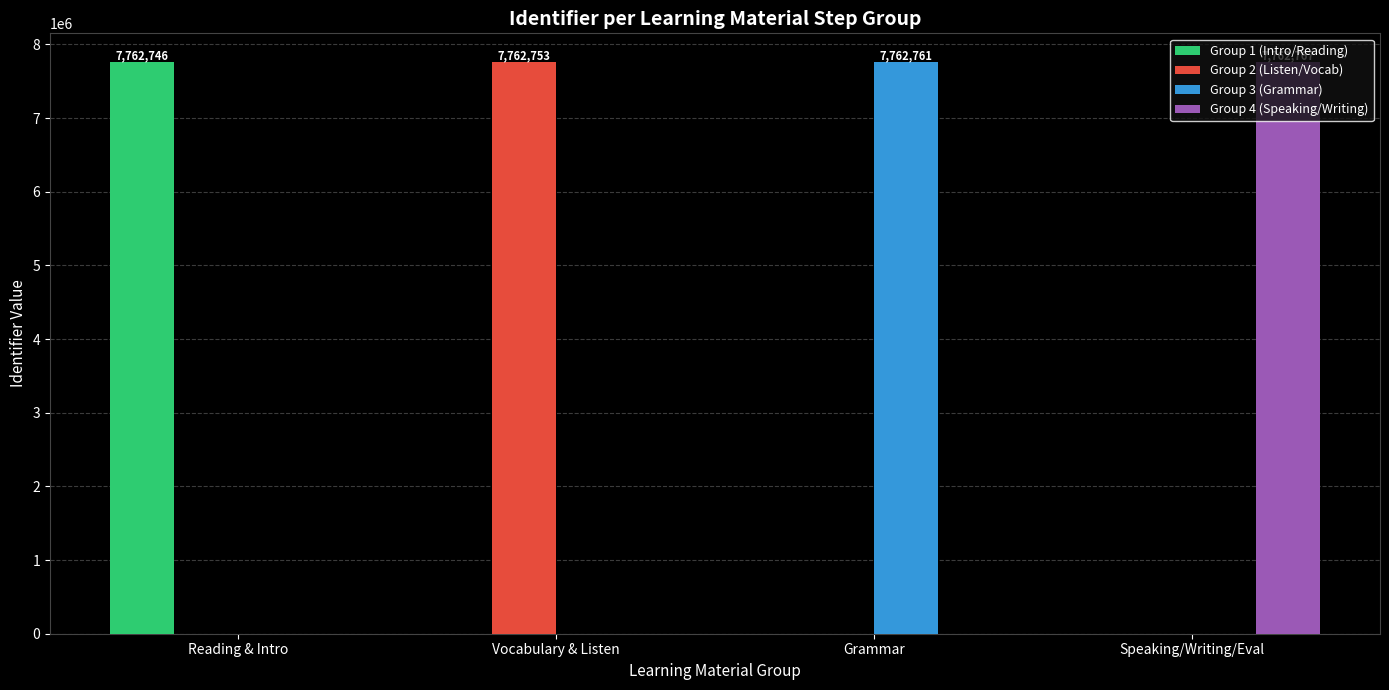

At which label does Group 3 (Grammar) reach its peak?

Grammar